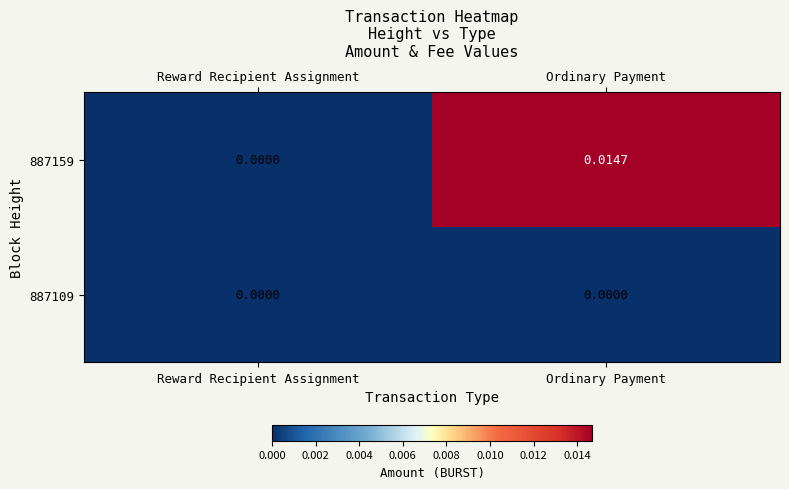

At which category is the sum across all series the highest?

Ordinary Payment